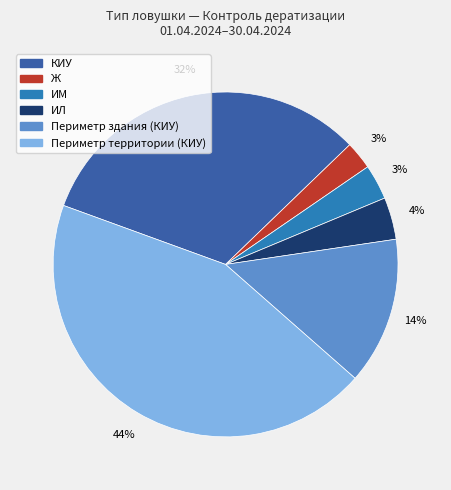

Approximately how many times larger is the value at ИЛ compared to КИУ?

0.1